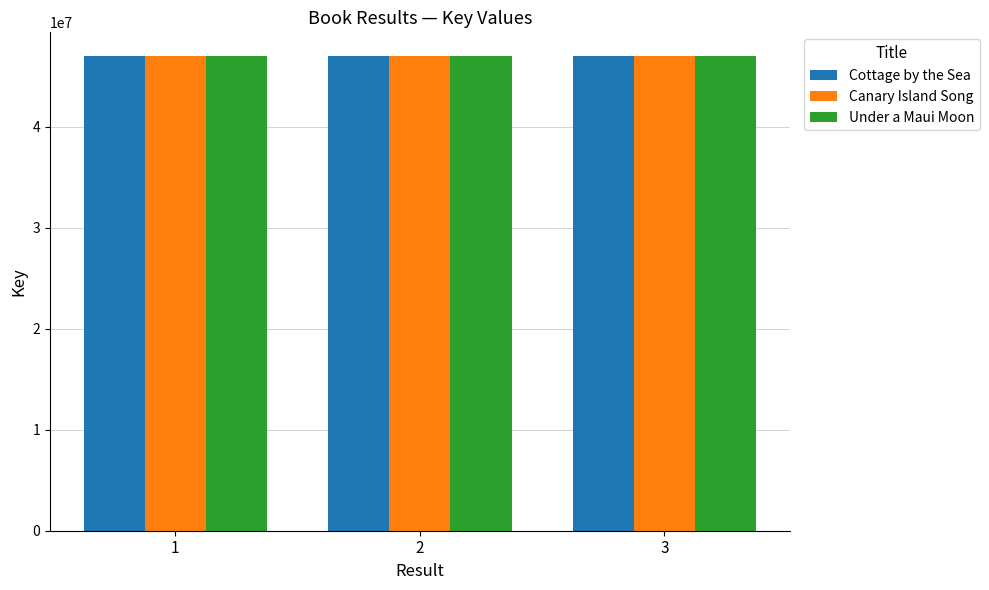

What is the total value across all series at 1?

140914290